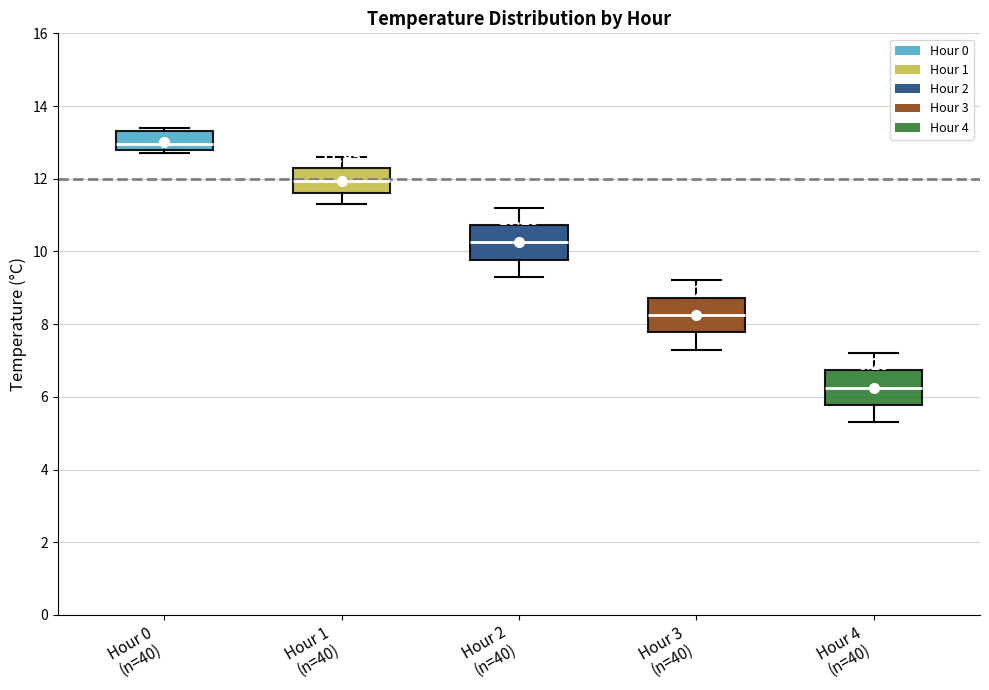

Which box has the lowest median line?

Hour 4 (n=40)